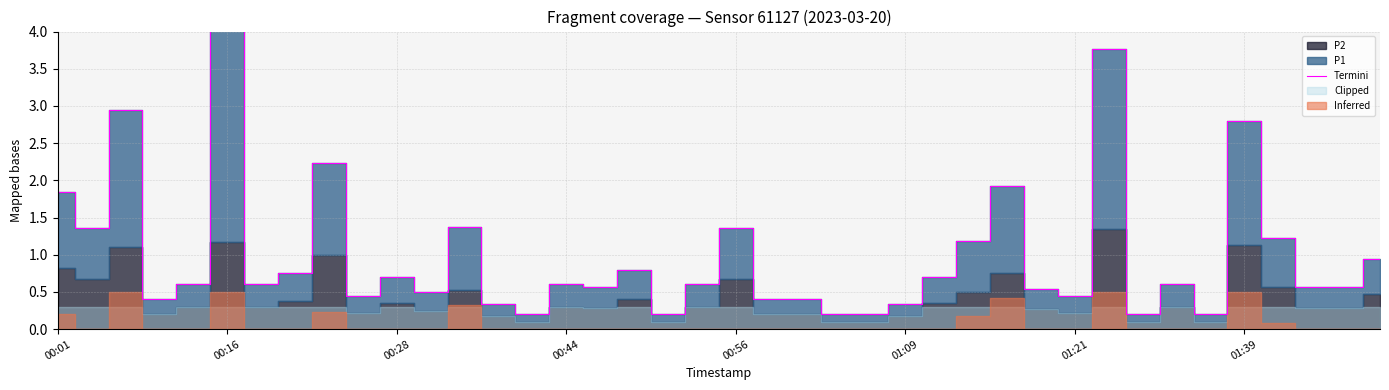

How many interior local valleys (lower than both neighbors) does the data have?

11